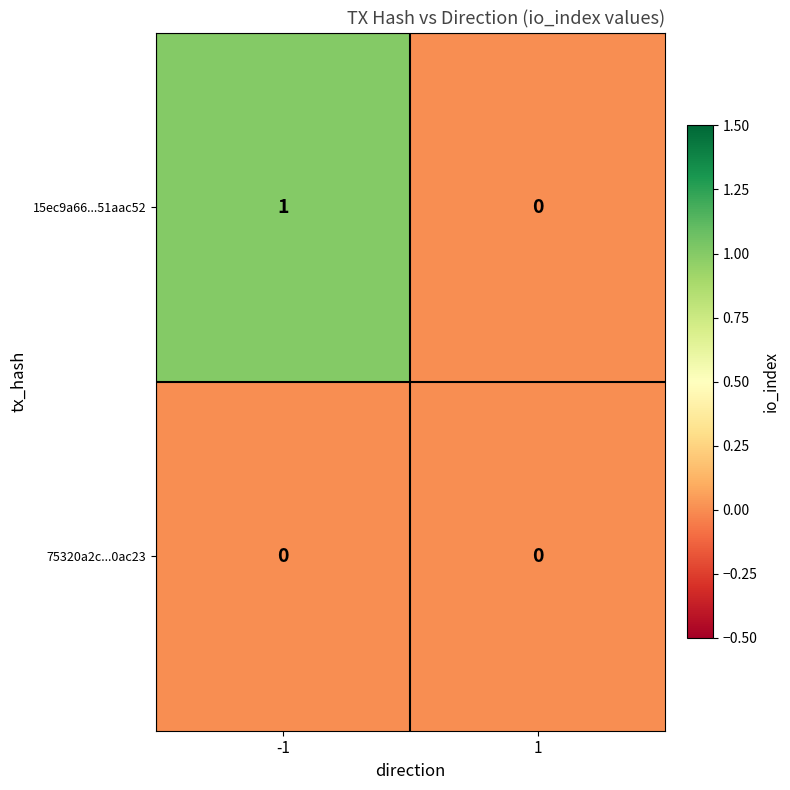

Which series has the largest range (max minus min)?

15ec9a66...51aac52